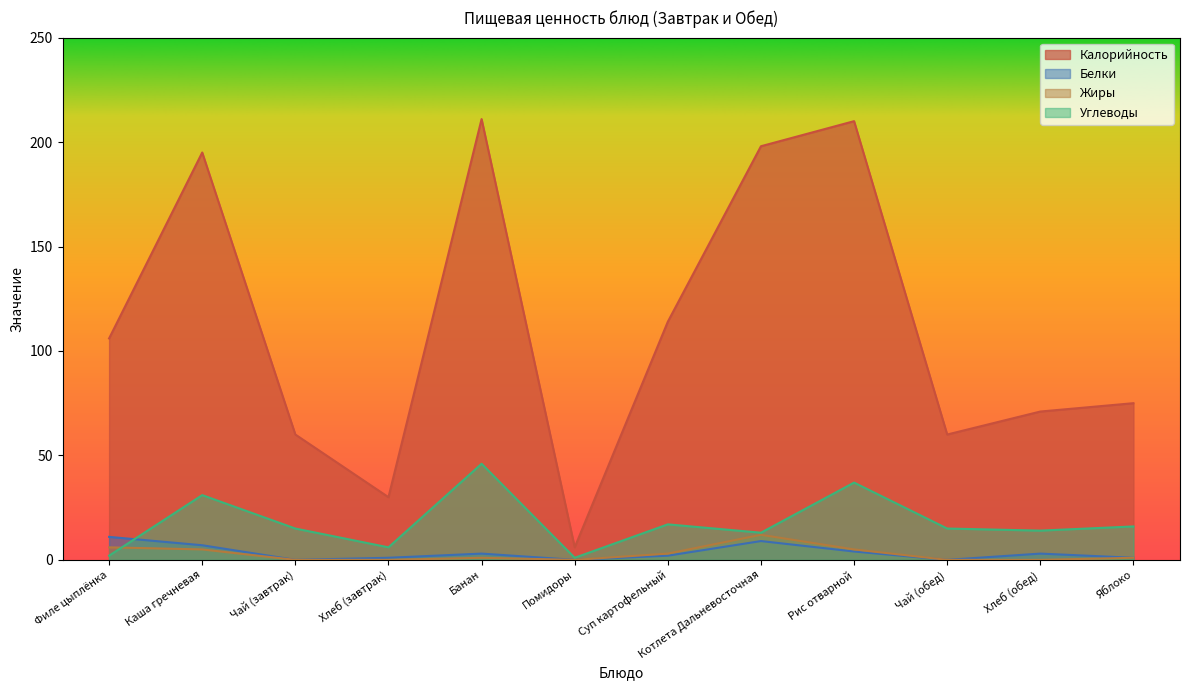

The value of Калорийность at Каша гречневая is 63. True or false?

False